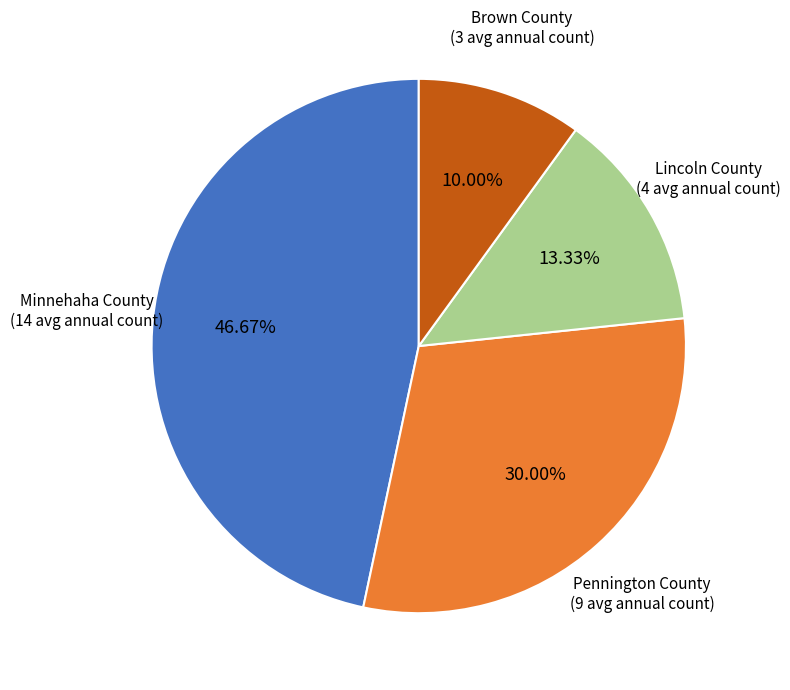

Does any single category account for the majority?

No